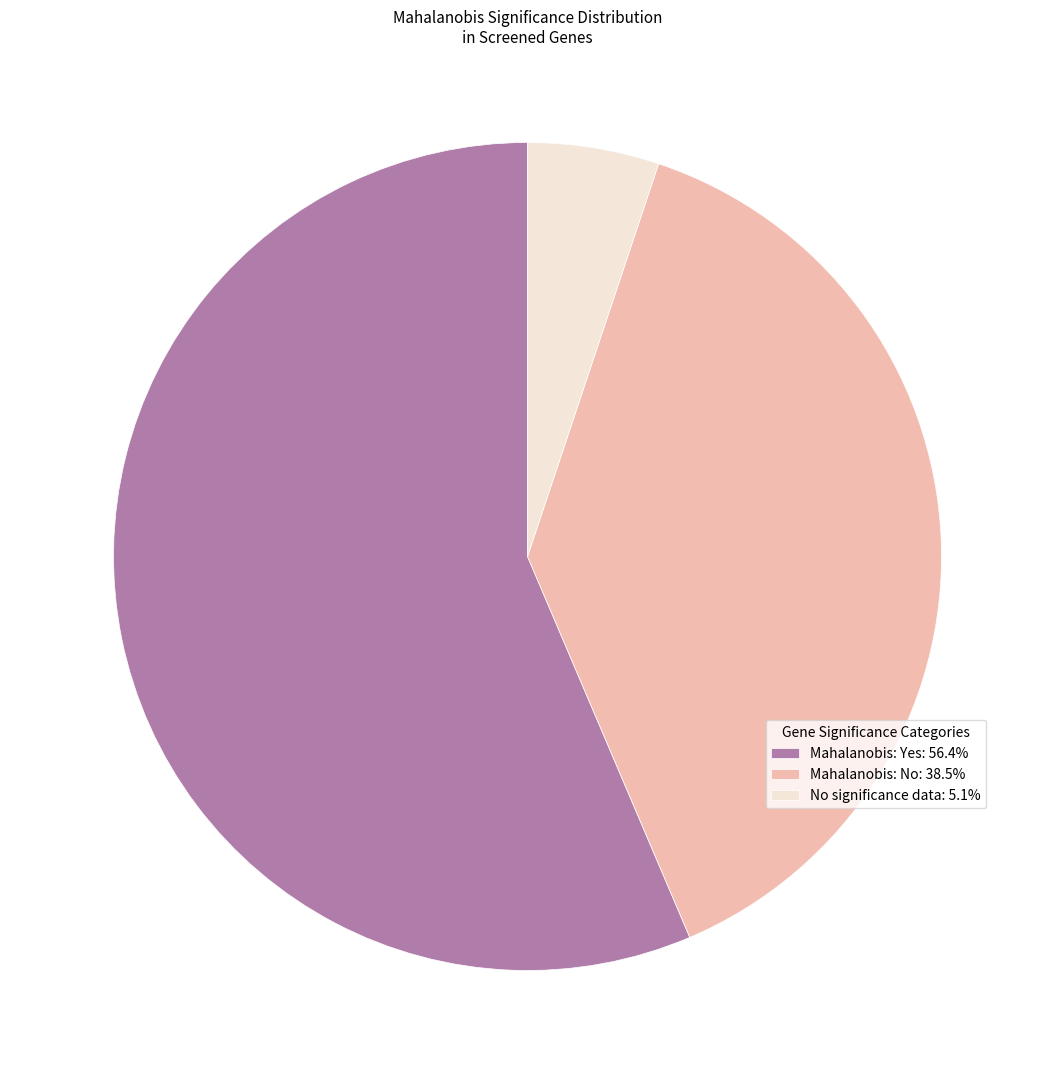

Is the sum of Mahalanobis: Yes: 56.4% and No significance data: 5.1% greater than half?

Yes